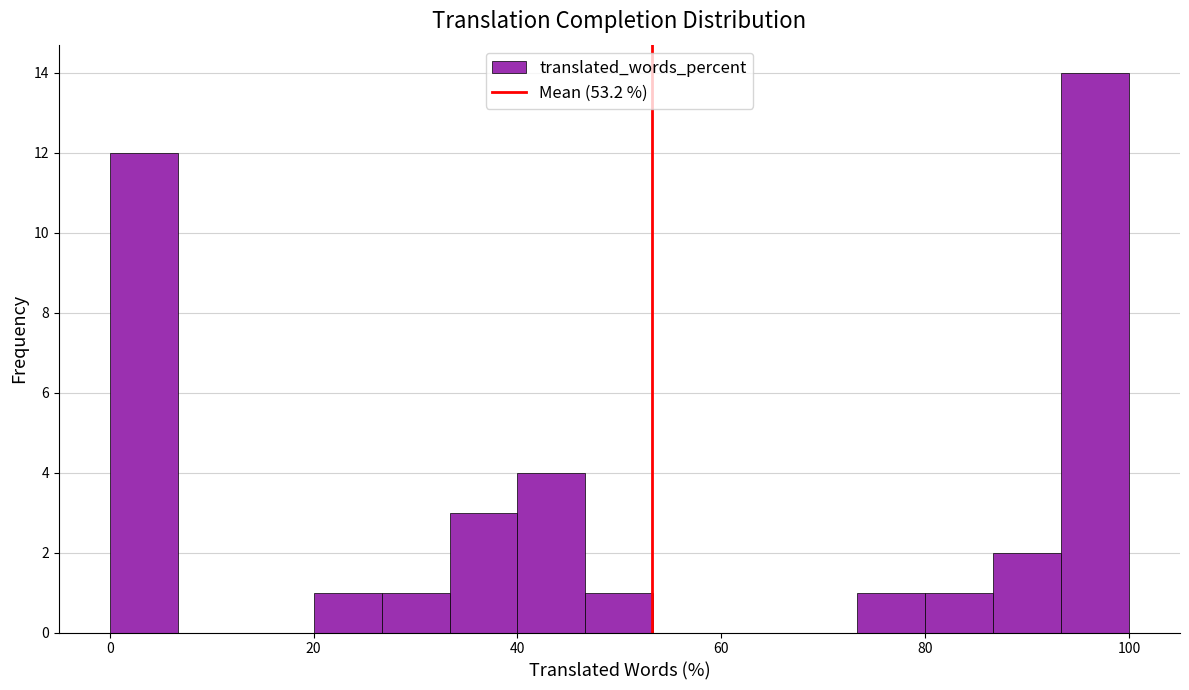

Around what value on the x-axis is the tallest bar? Give the approximate position of its centre, as read against the axis.

96